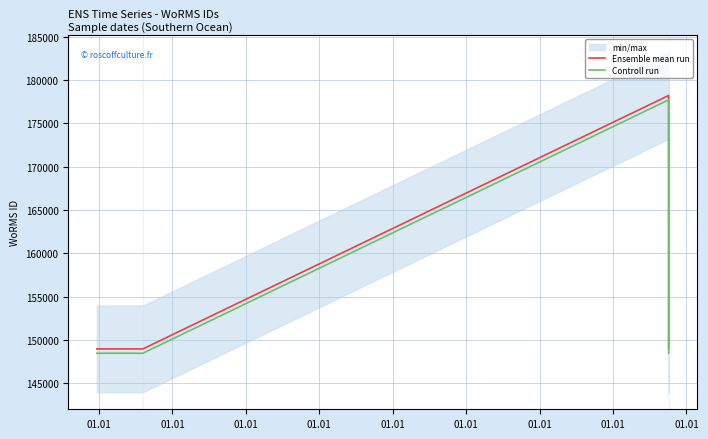

True or false: Controll run and Ensemble mean run intersect in this chart.

False